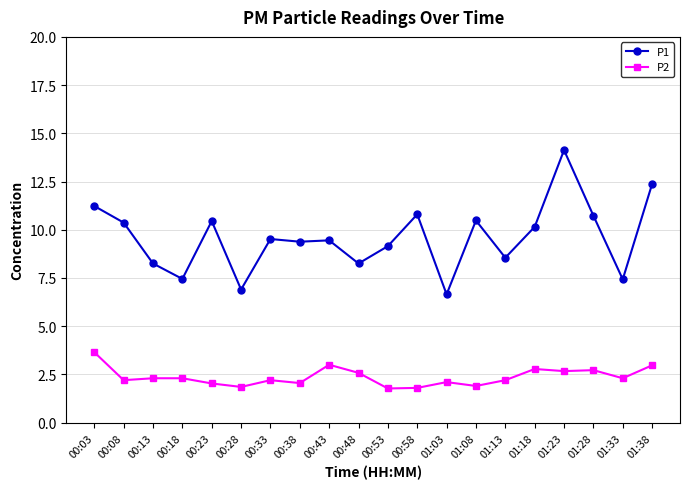

Does the chart display data point markers on the line(s)?

Yes